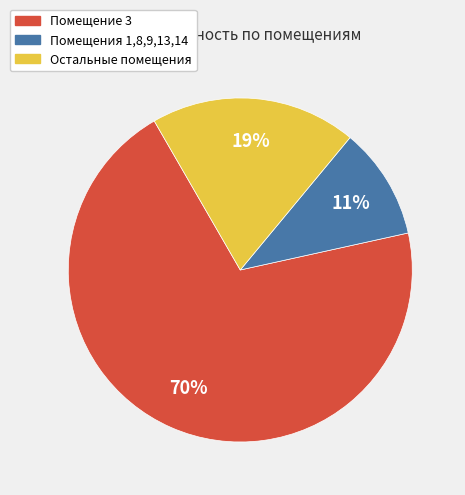

Is there any slice that represents more than half of the pie?

Yes